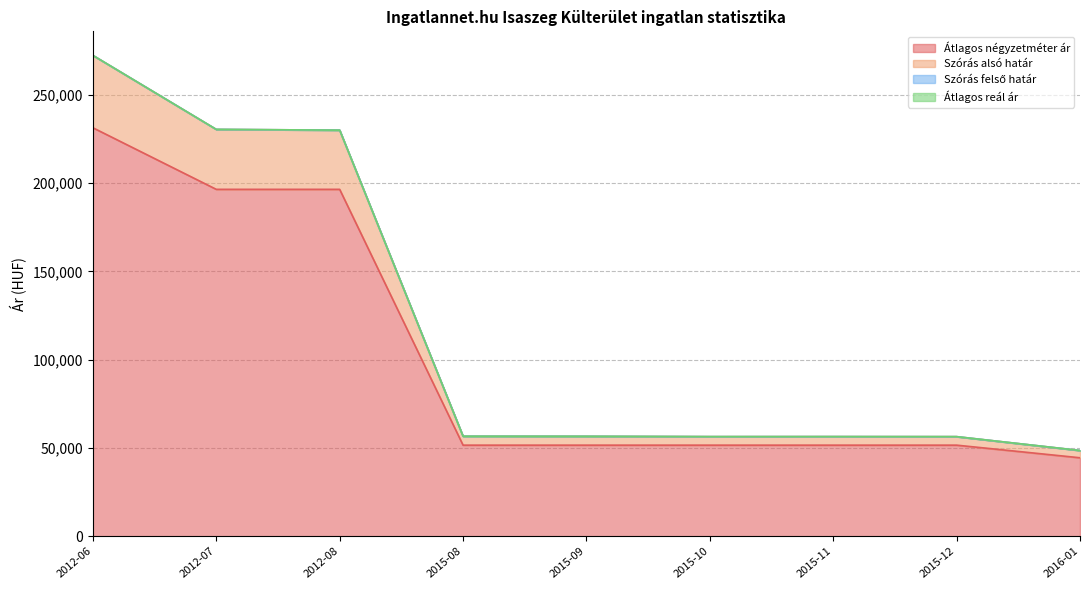

What is the label of the 5th point from the left?

2015-09